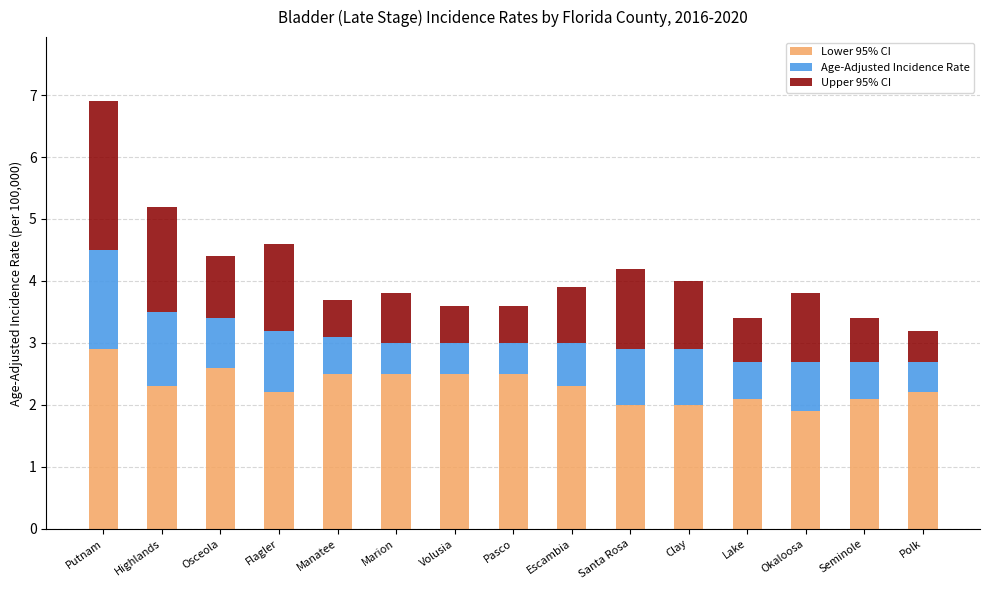

What is the total value across all series at Osceola?

4.4